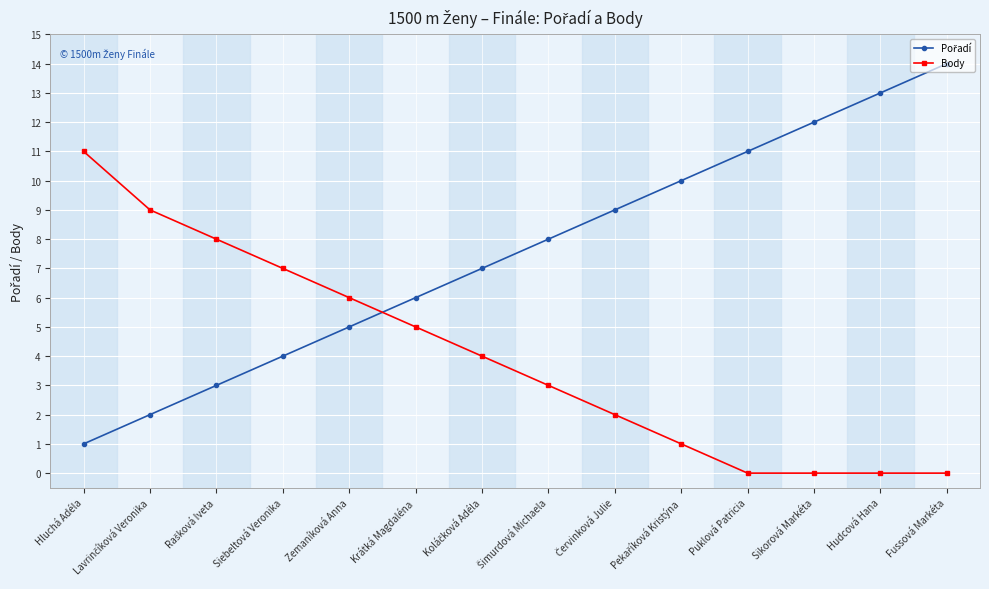

What is the value of the Body point at the 2nd from the left?

9